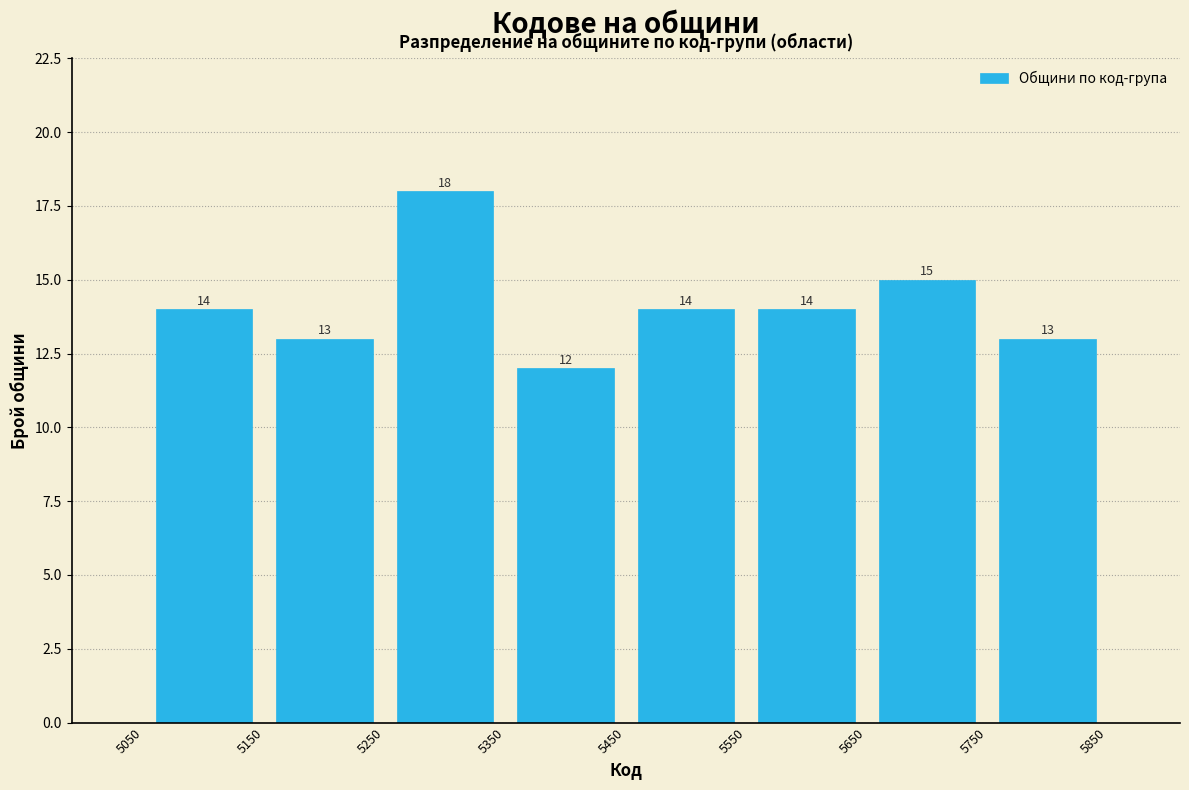

Reading left to right, list every bar in this chart as the range it spans on the x-axis followed by its height.

5050 to 5150: 14
5150 to 5250: 13
5250 to 5350: 18
5350 to 5450: 12
5450 to 5550: 14
5550 to 5650: 14
5650 to 5750: 15
5750 to 5850: 13